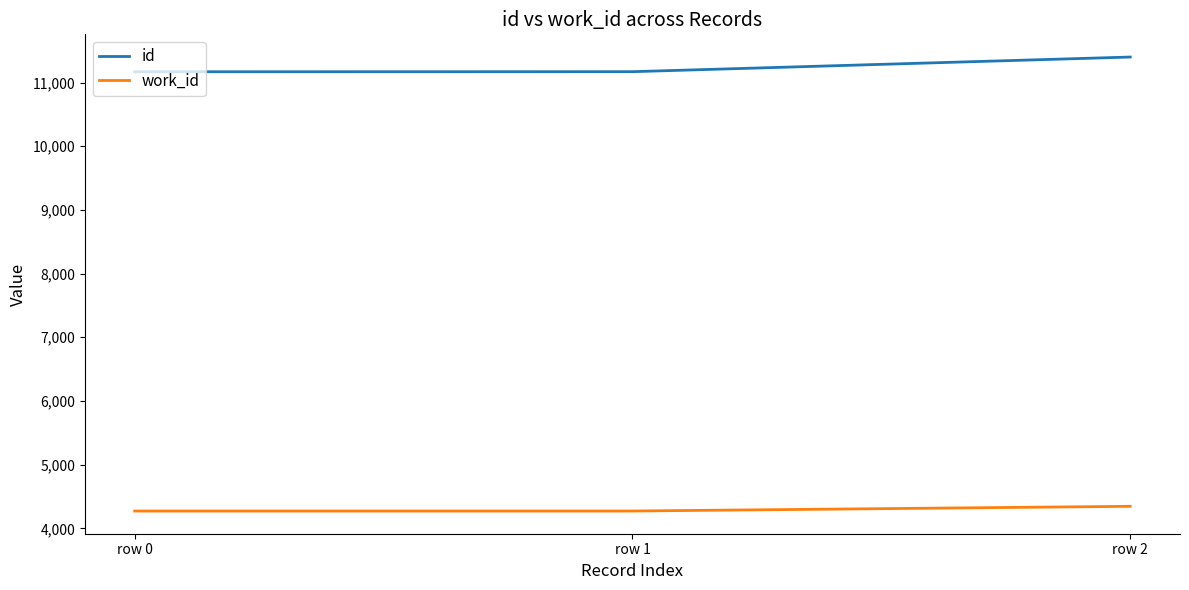

What is the minimum value shown in the chart?

4272